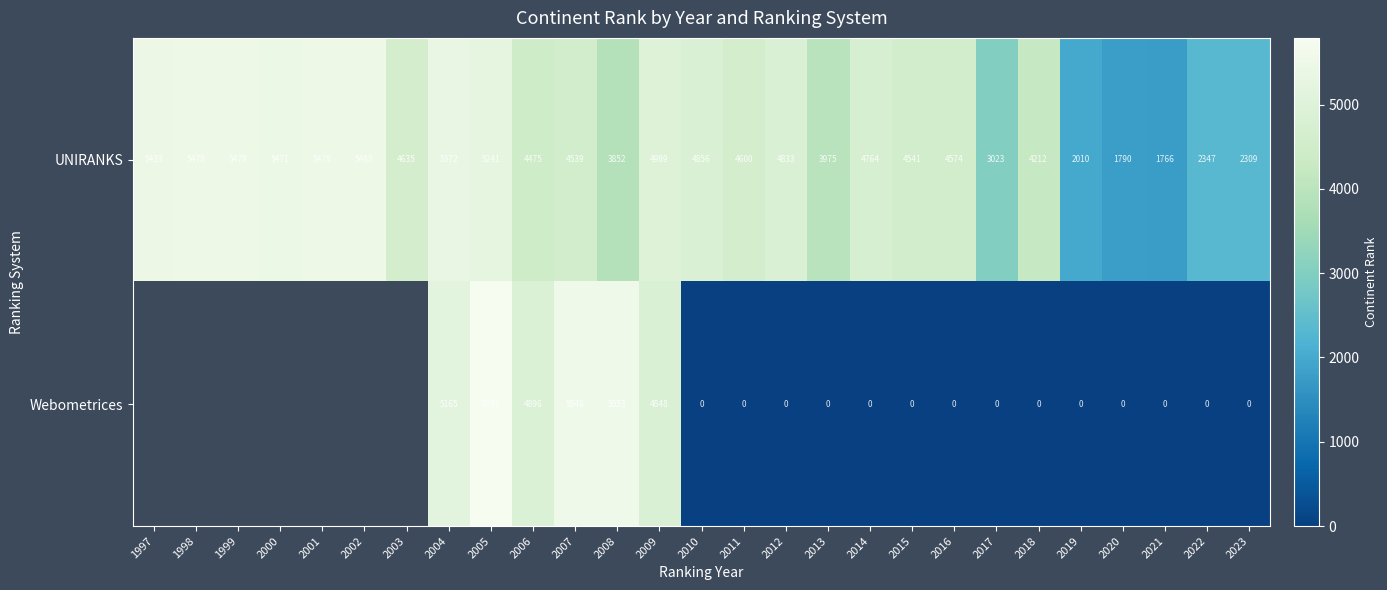

Which label corresponds to the smallest value in the chart?

2010